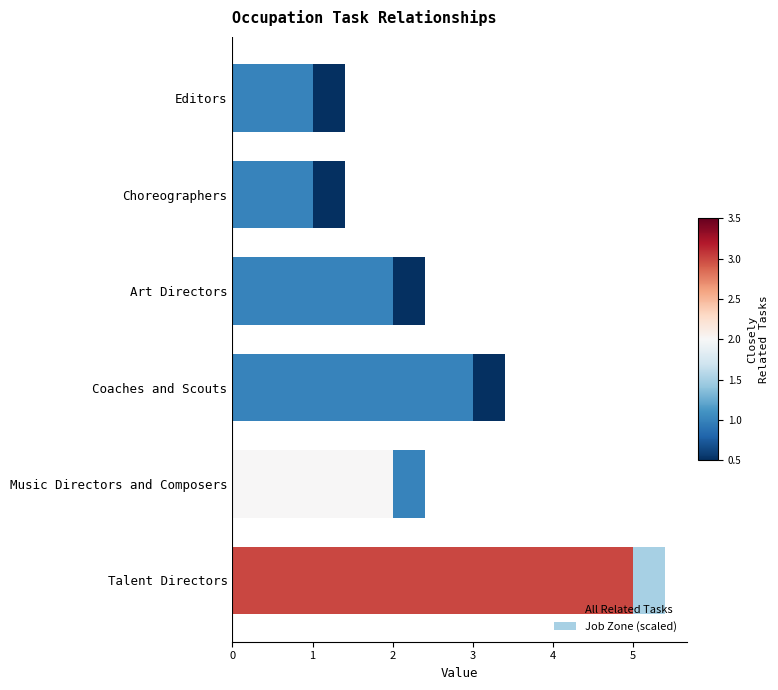

How many categories are shown in the chart?

6